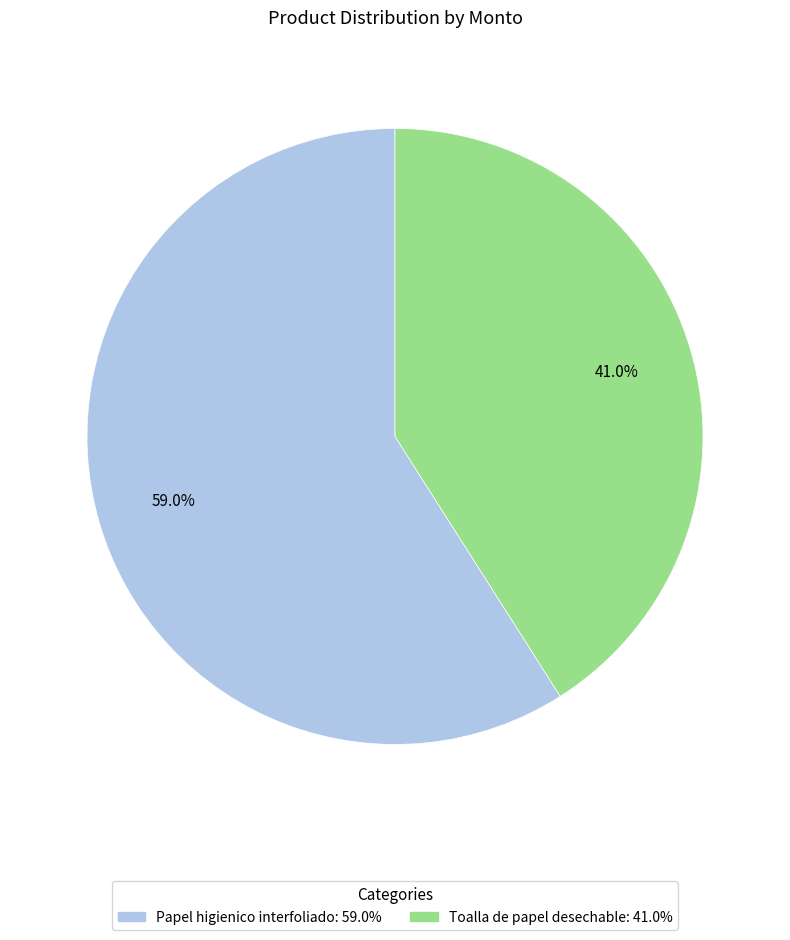

Which category has the biggest portion of the pie?

Papel higienico interfoliado